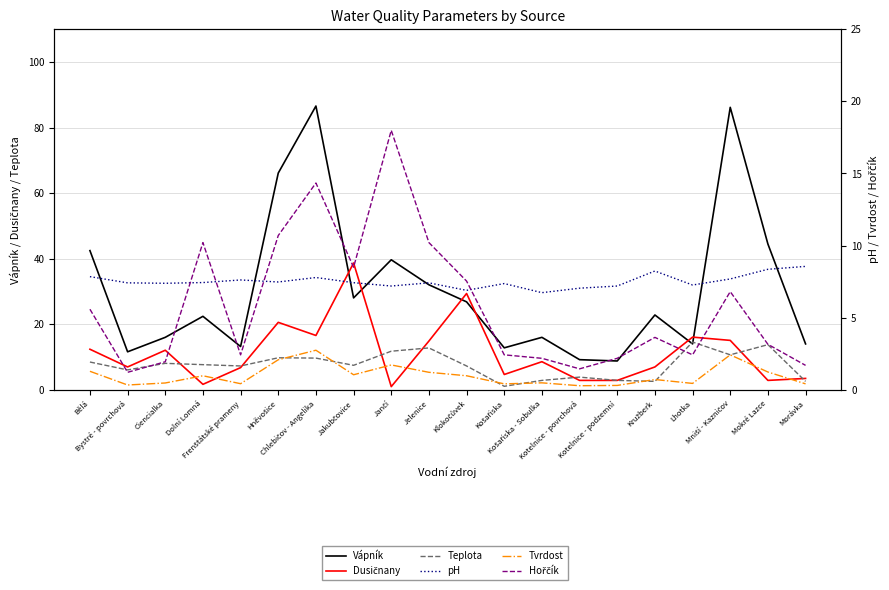

How many lines are shown in the chart?

6